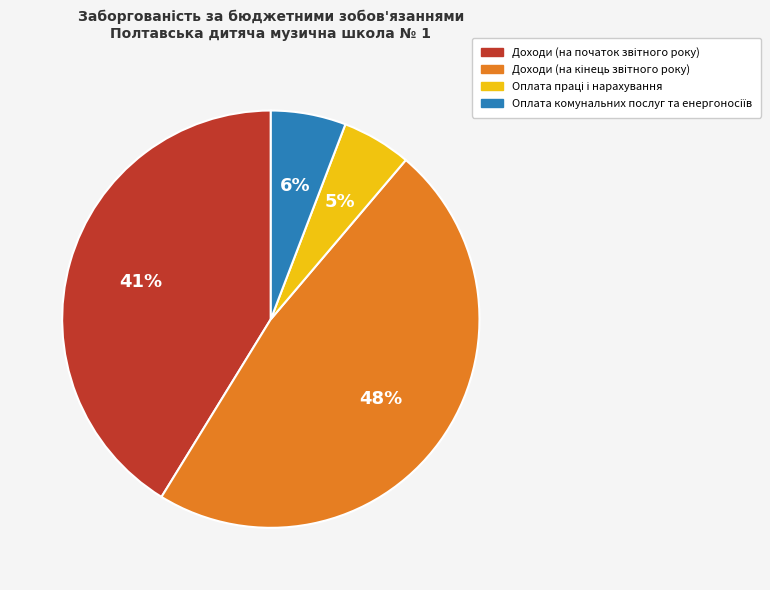

To the nearest percent, what is the average slice percentage?

25%